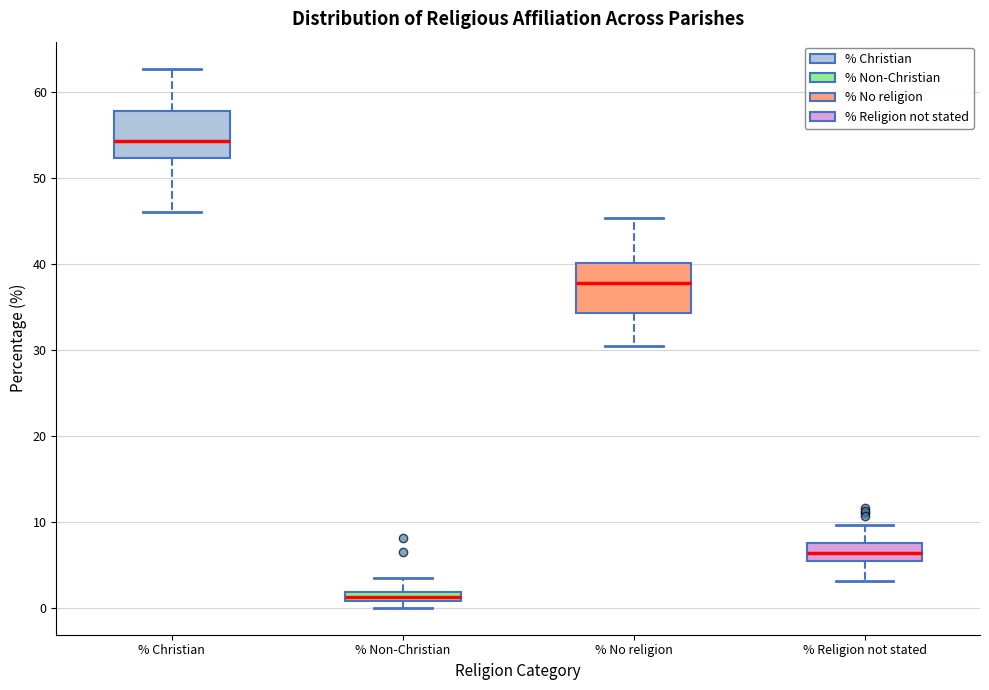

Which box has the highest median line?

% Christian